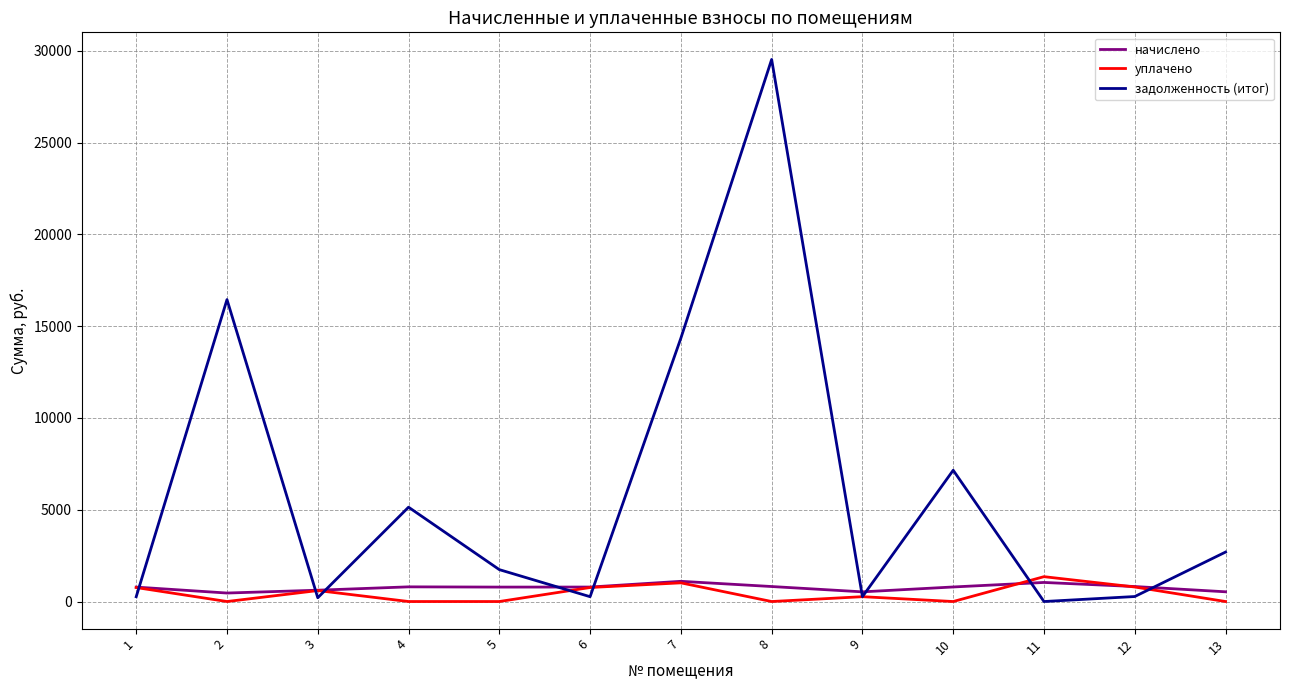

What is the greatest value displayed?

29526.4